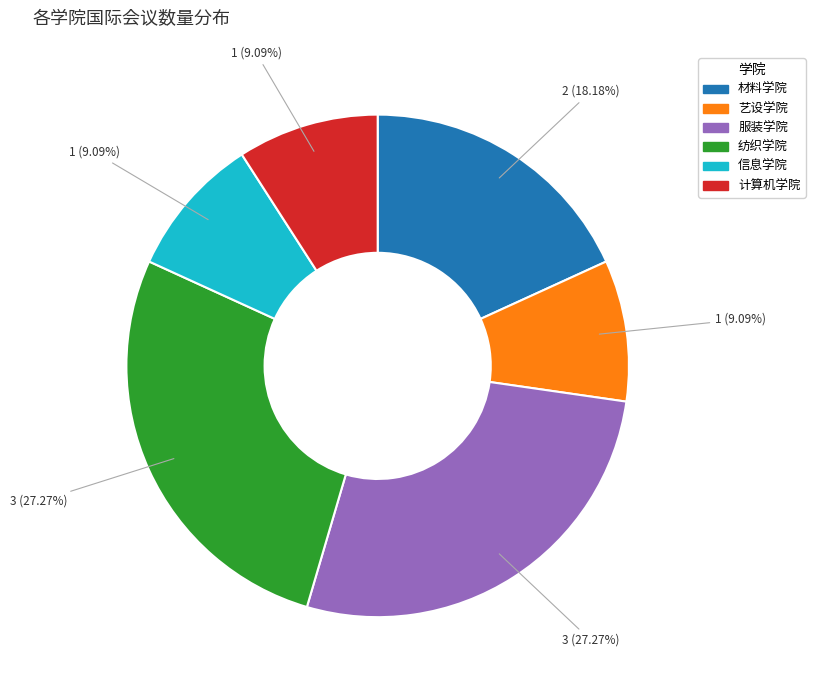

Is 服装学院 the majority of the pie?

No